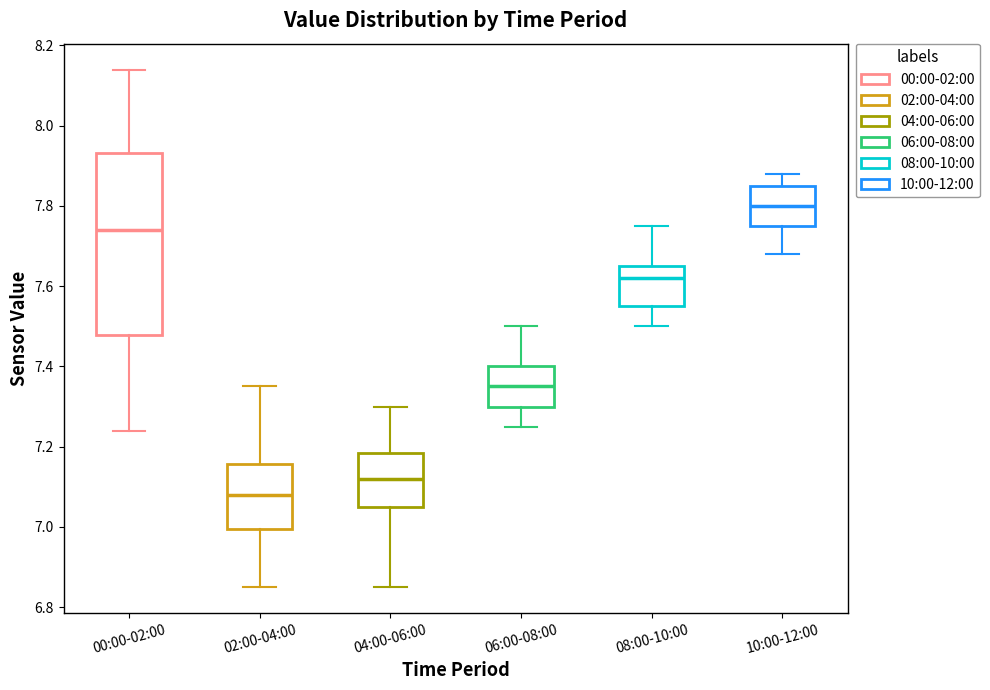

Reading left to right, read every box against the y-axis: the position of its median line, the range the box covers, and the ends of its whiskers. The values are not printed on the chart, so give them approximately, as read against the axis.

00:00-02:00: median 7.74, box 7.48 to 7.94, whiskers 7.24 to 8.14
02:00-04:00: median 7.08, box 7.00 to 7.16, whiskers 6.86 to 7.36
04:00-06:00: median 7.12, box 7.06 to 7.18, whiskers 6.86 to 7.30
06:00-08:00: median 7.36, box 7.30 to 7.40, whiskers 7.26 to 7.50
08:00-10:00: median 7.62, box 7.56 to 7.66, whiskers 7.50 to 7.76
10:00-12:00: median 7.80, box 7.76 to 7.86, whiskers 7.68 to 7.88